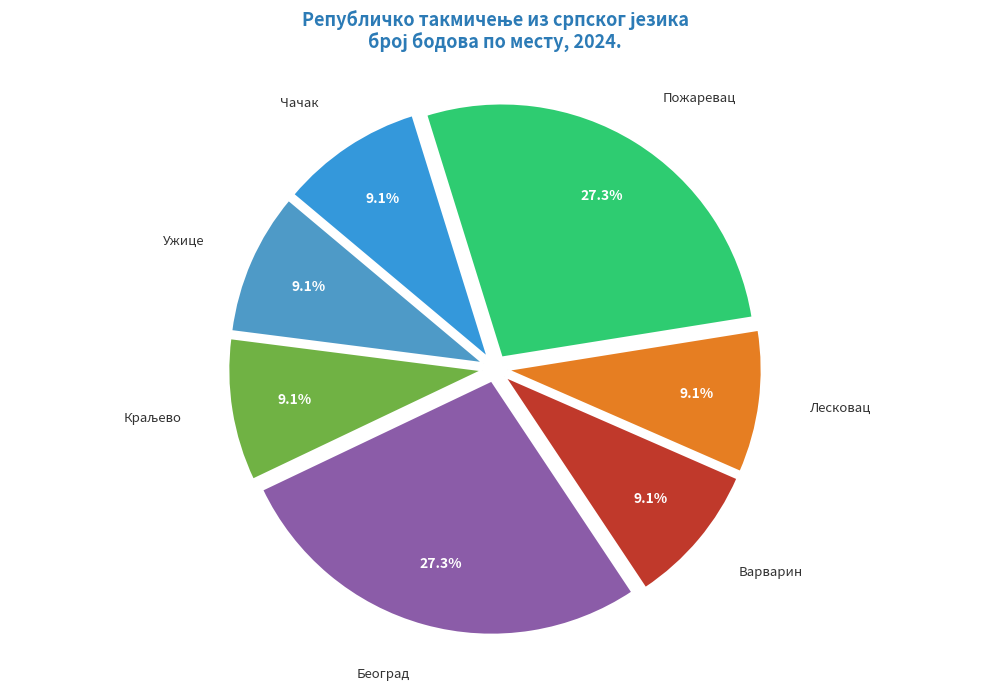

To the nearest percent, what percentage of the pie is Лесковац?

9%